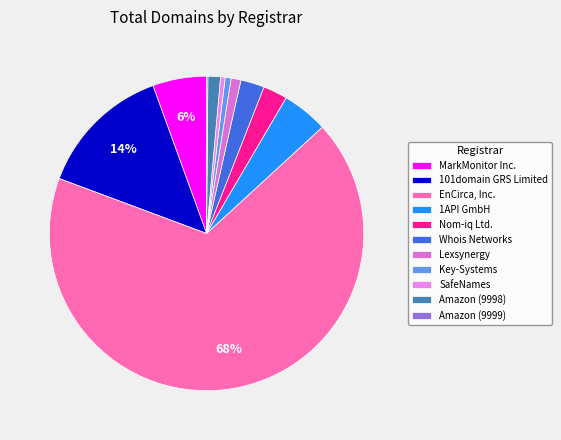

Does EnCirca, Inc. represent more than half of the total?

Yes